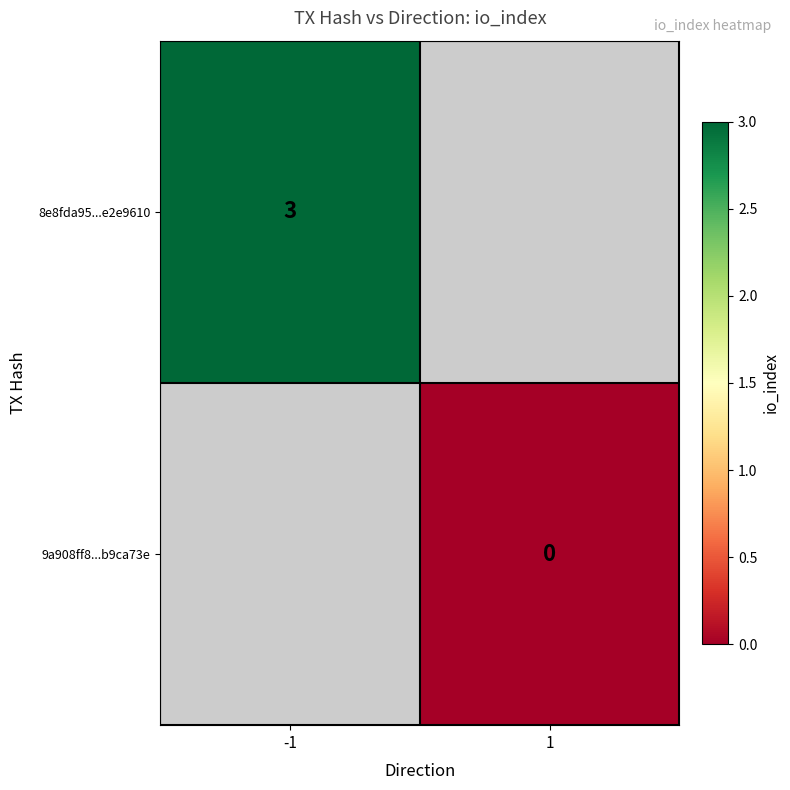

The 8e8fda95...e2e9610 series shows 2 at -1. True or false?

False